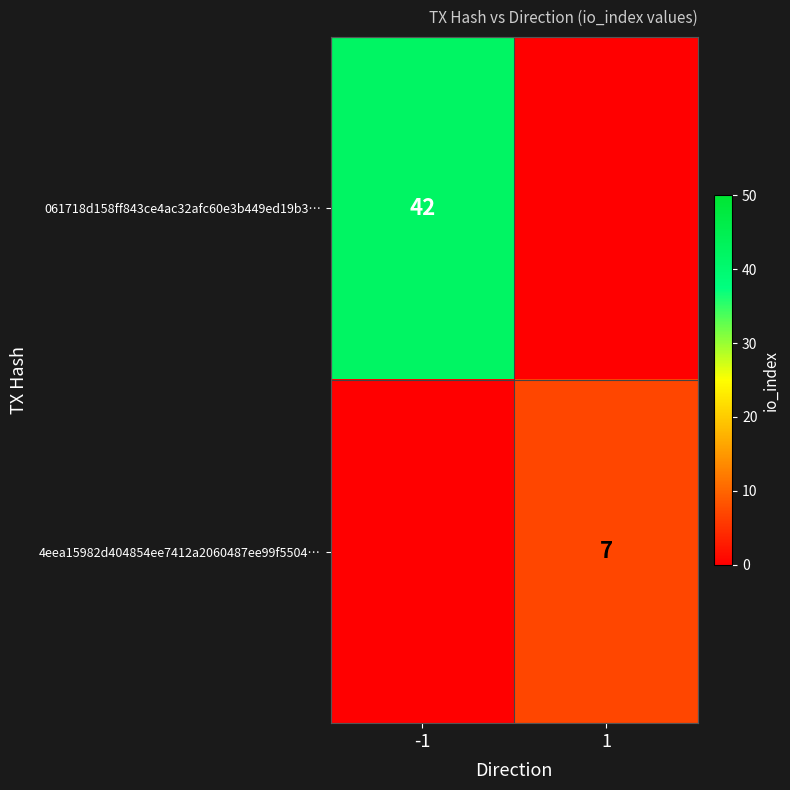

Is it true that 061718d158ff843ce4ac32afc60e3b449ed19b3… equals 42 at -1?

True